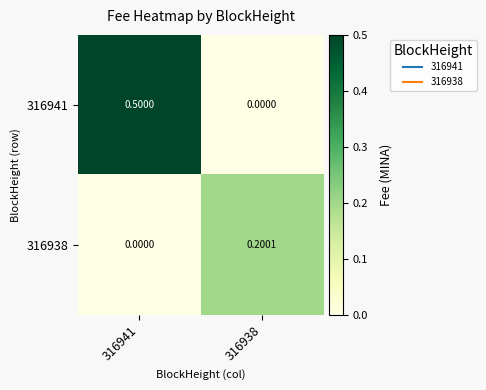

At which category is the sum across all series the highest?

316941